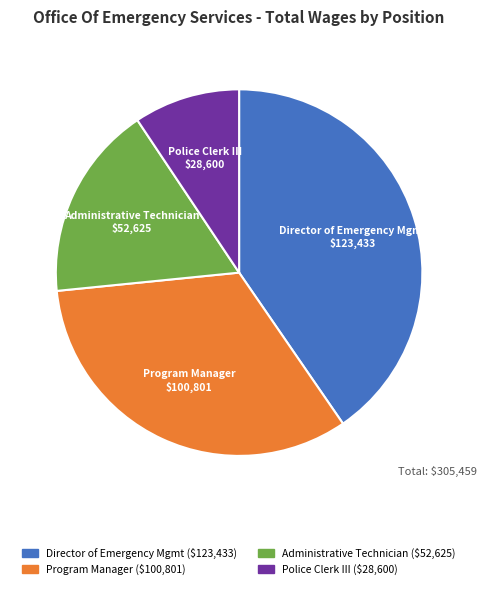

How many slices are in this pie chart?

4